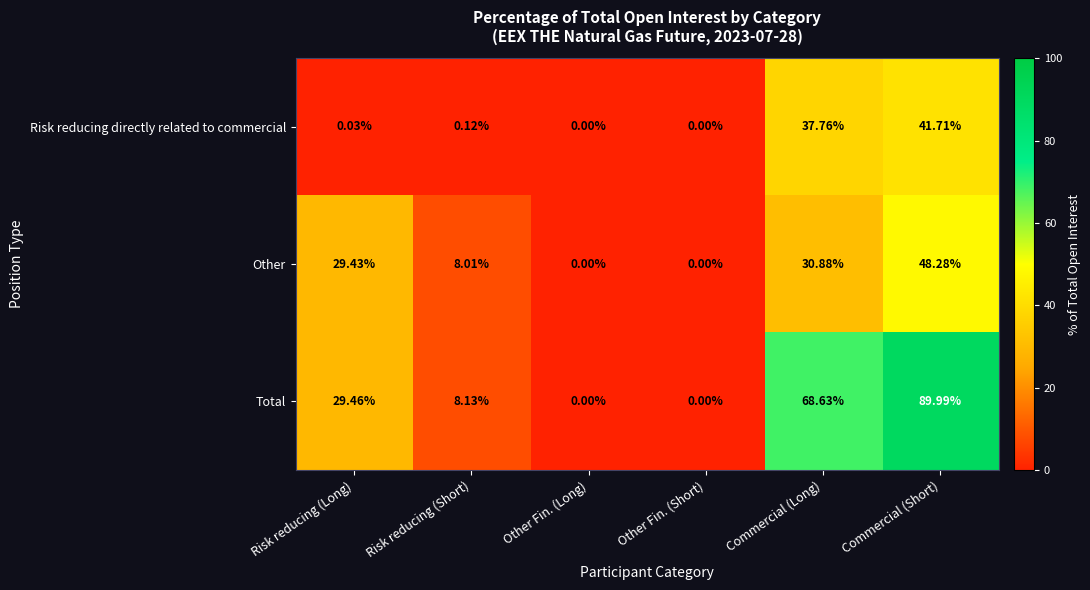

At which label is Total closest to 44?

Risk reducing (Long)